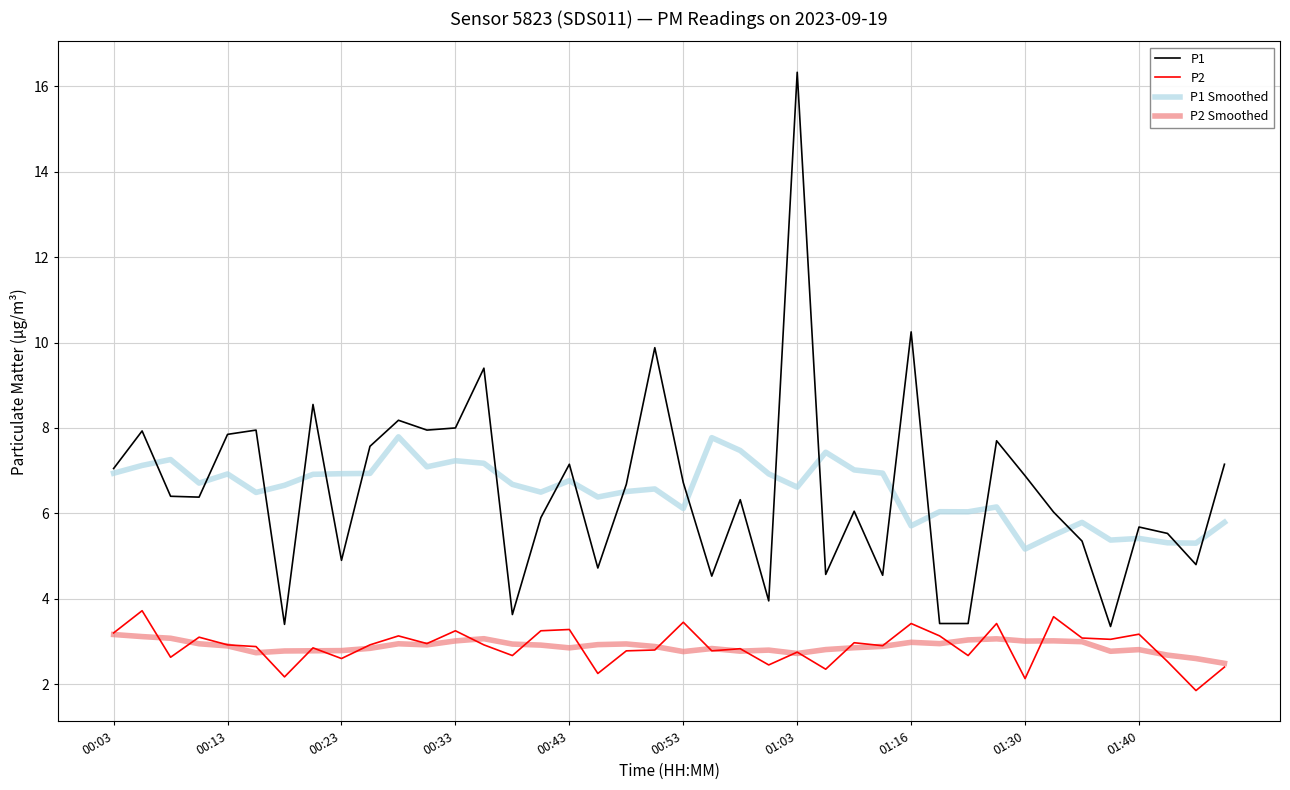

Which series has the largest range (max minus min)?

P1